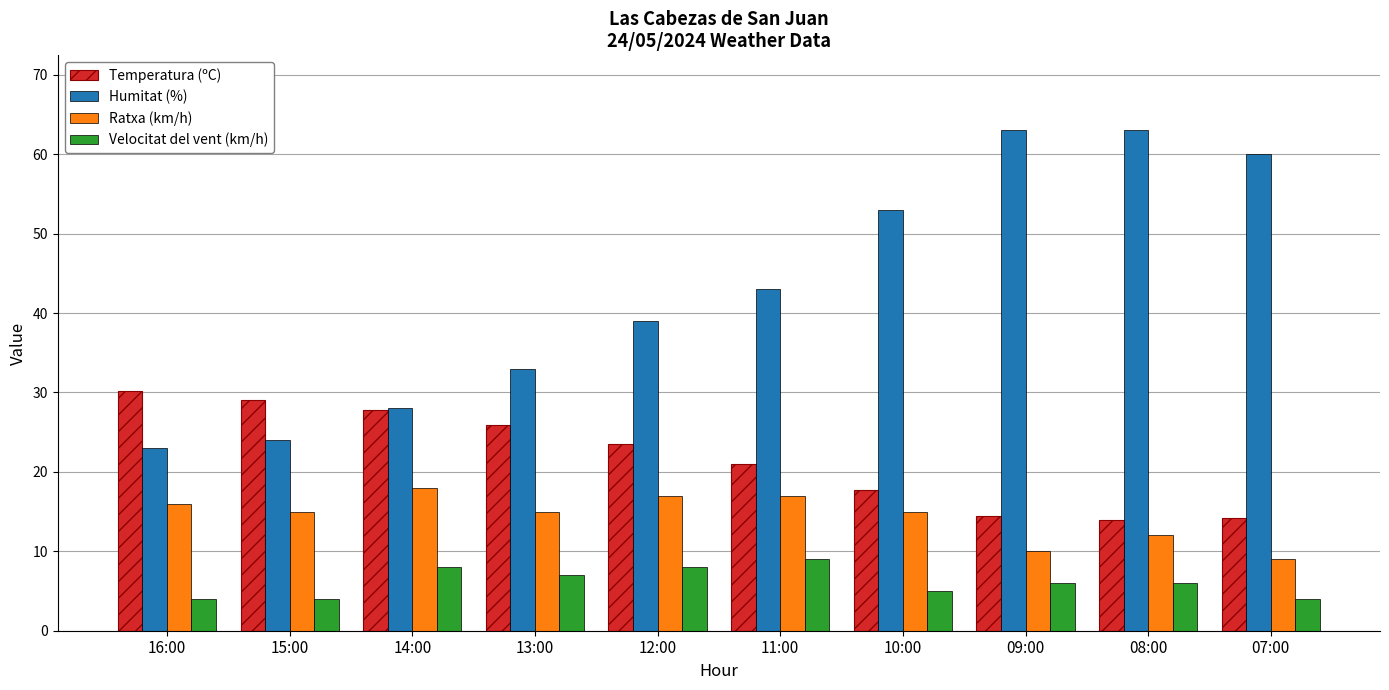

What is the spread (max minus min) of values at 16:00?

26.2